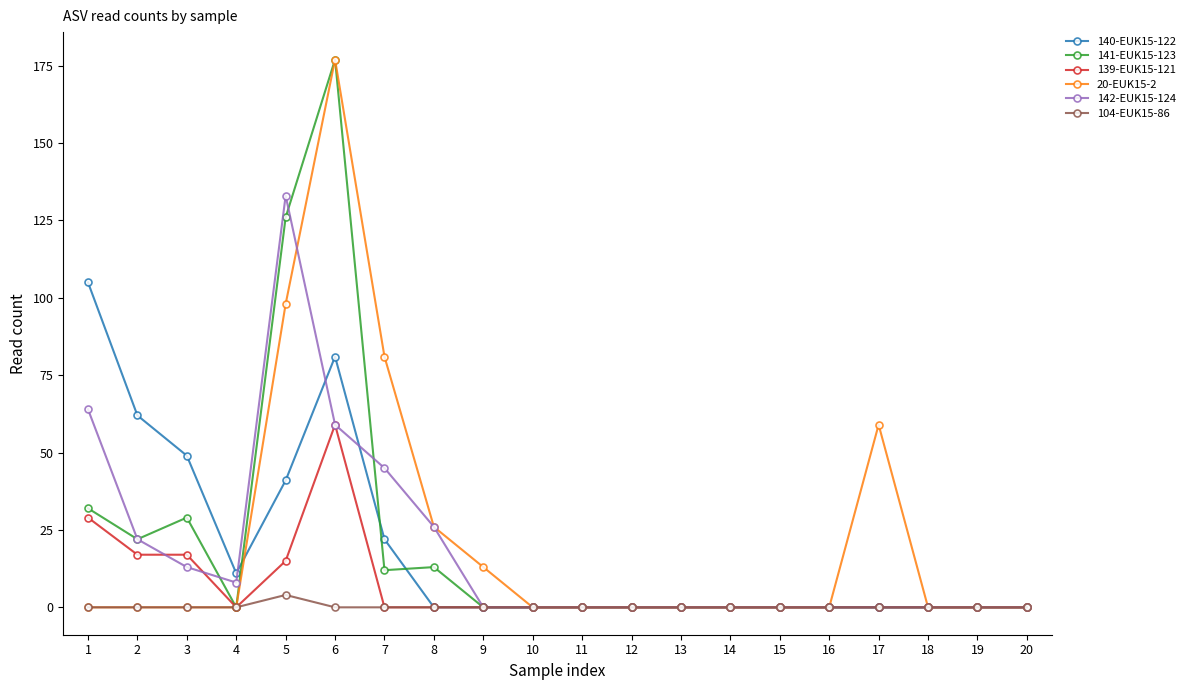

True or false: 139-EUK15-121 has more than 0 points higher than both neighbors.

True